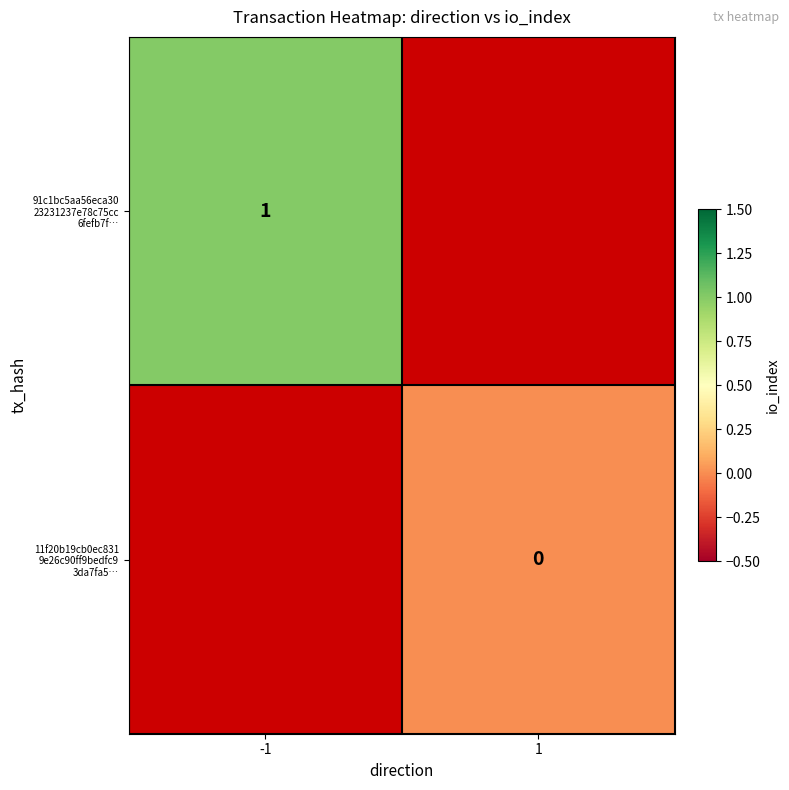

List the series in order of their overall mean, highest first.

91c1bc5aa56eca30 23231237e78c75cc 6fefb7f…, 11f20b19cb0ec831 9e26c90ff9bedfc9 3da7fa5…